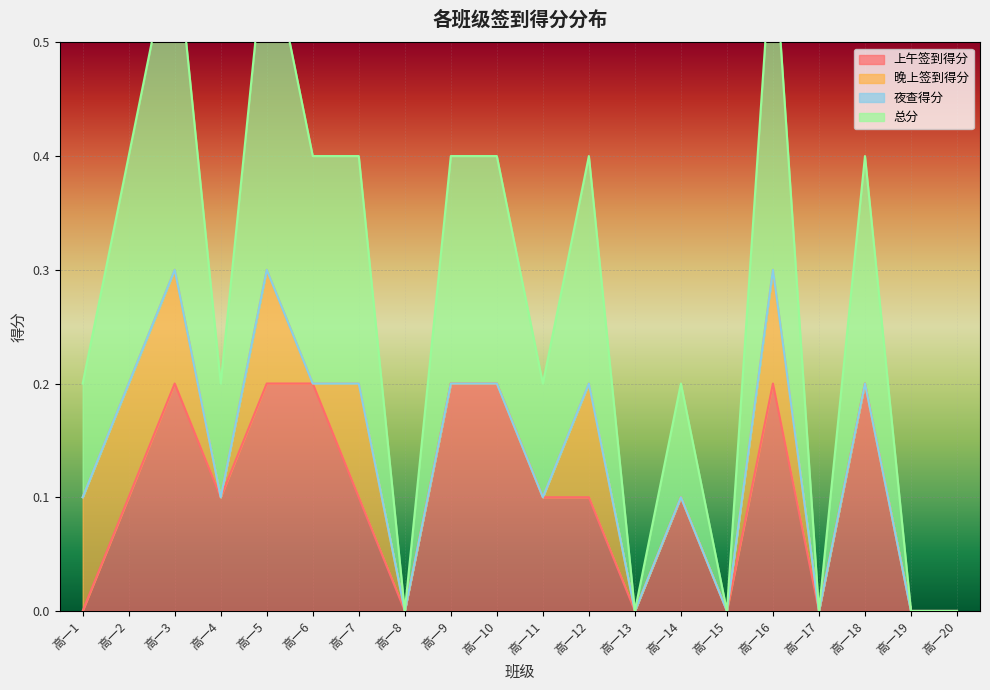

True or false: 上午签到得分 has more than 2 interior local peaks.

True